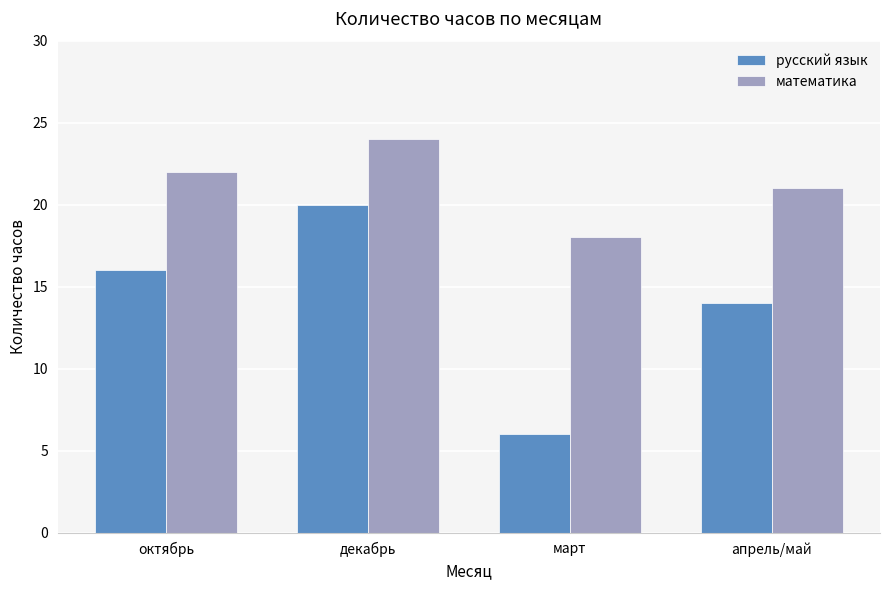

What is the minimum value shown in the chart?

6